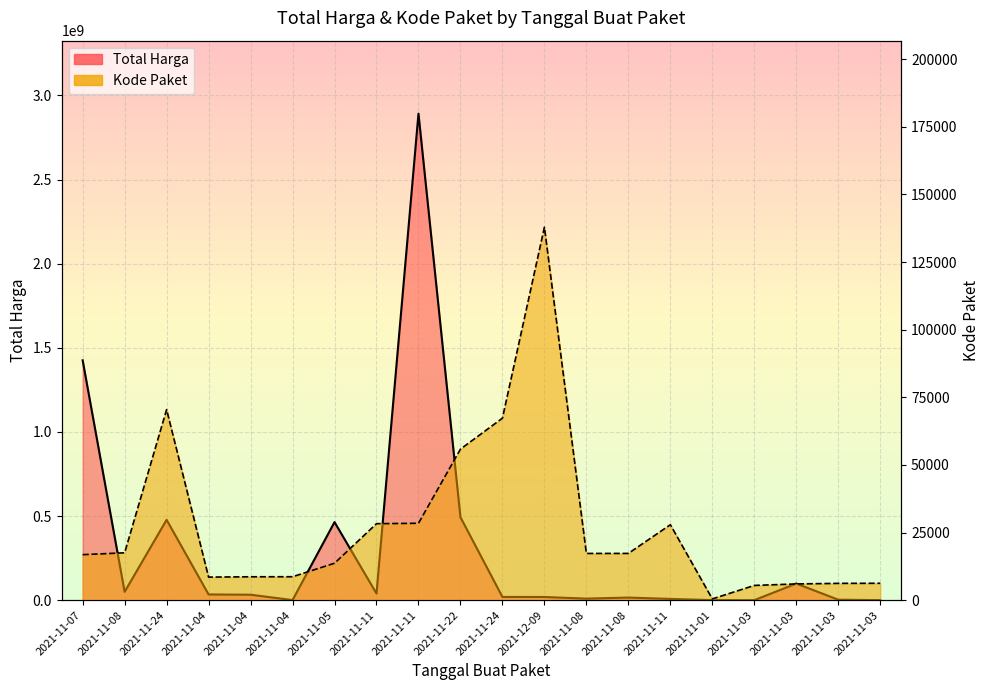

The value of Kode Paket at 2021-11-03 is 5449. True or false?

True